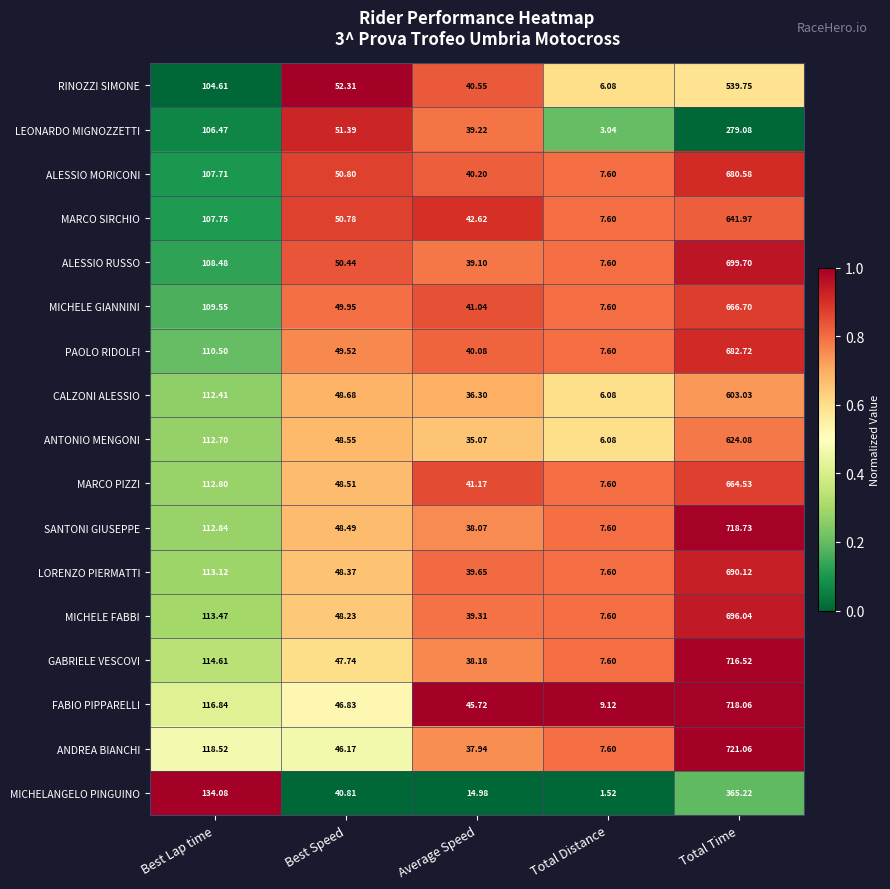

Where is LEONARDO MIGNOZZETTI nearest to the value 141?

Best Lap time